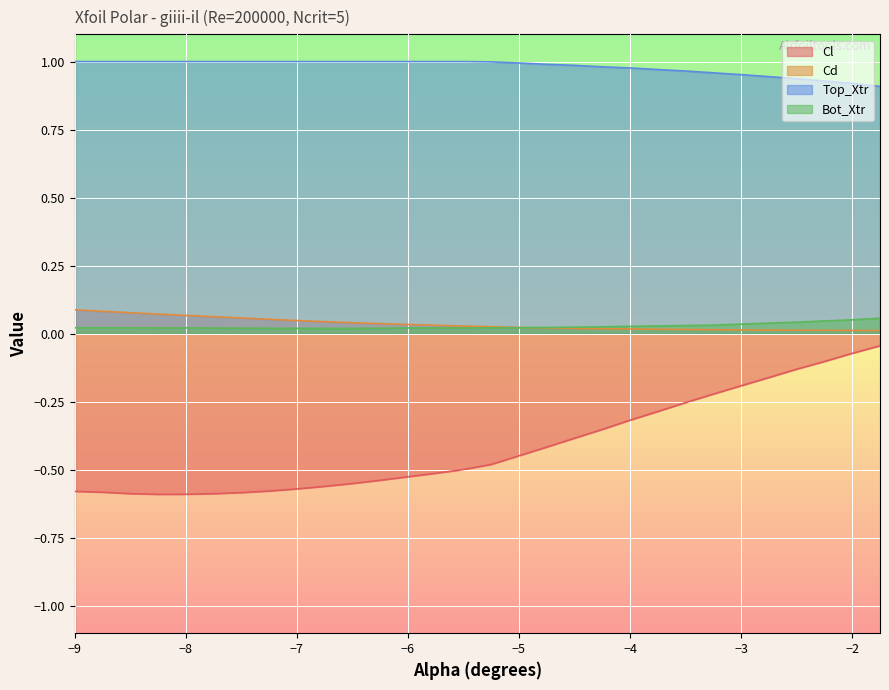

Which label corresponds to the smallest value in the chart?

-8.25